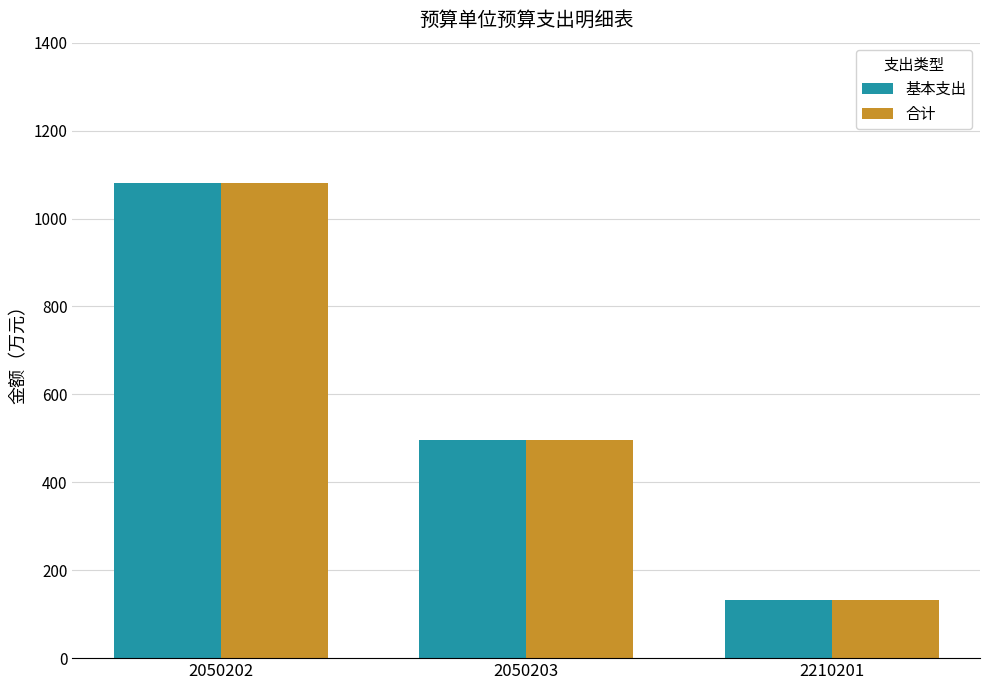

Which category has the highest value in the 基本支出 series?

2050202